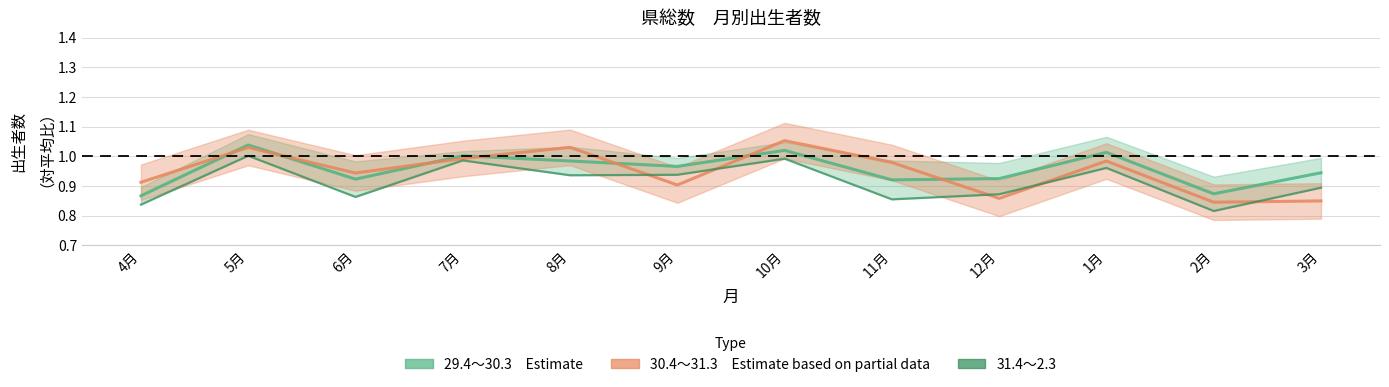

True or false: 31.4~2.3 and 30.4~31.3 cross at least once.

True